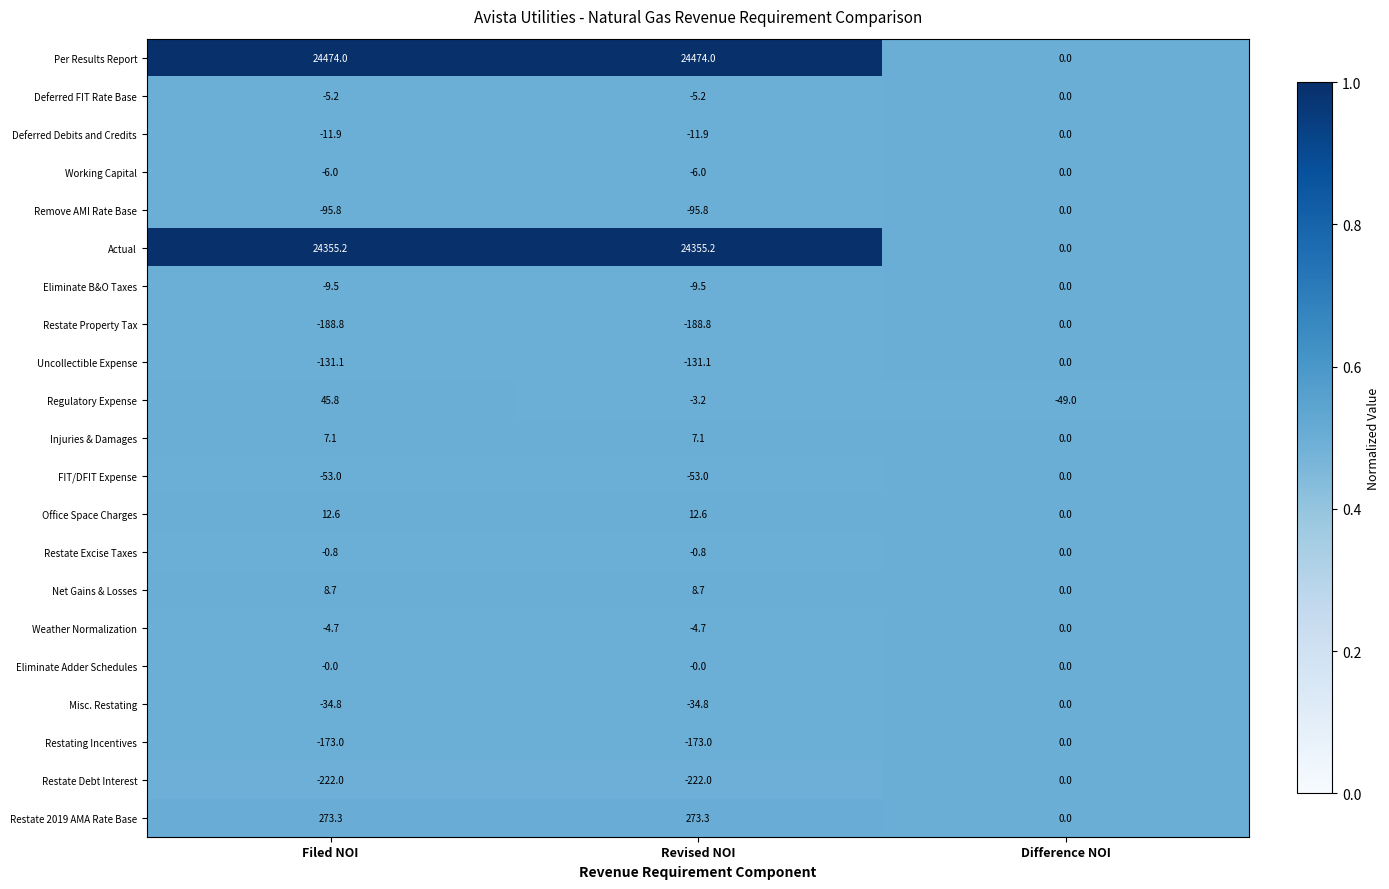

What is the highest value of the Restate 2019 AMA Rate Base series?

273.3